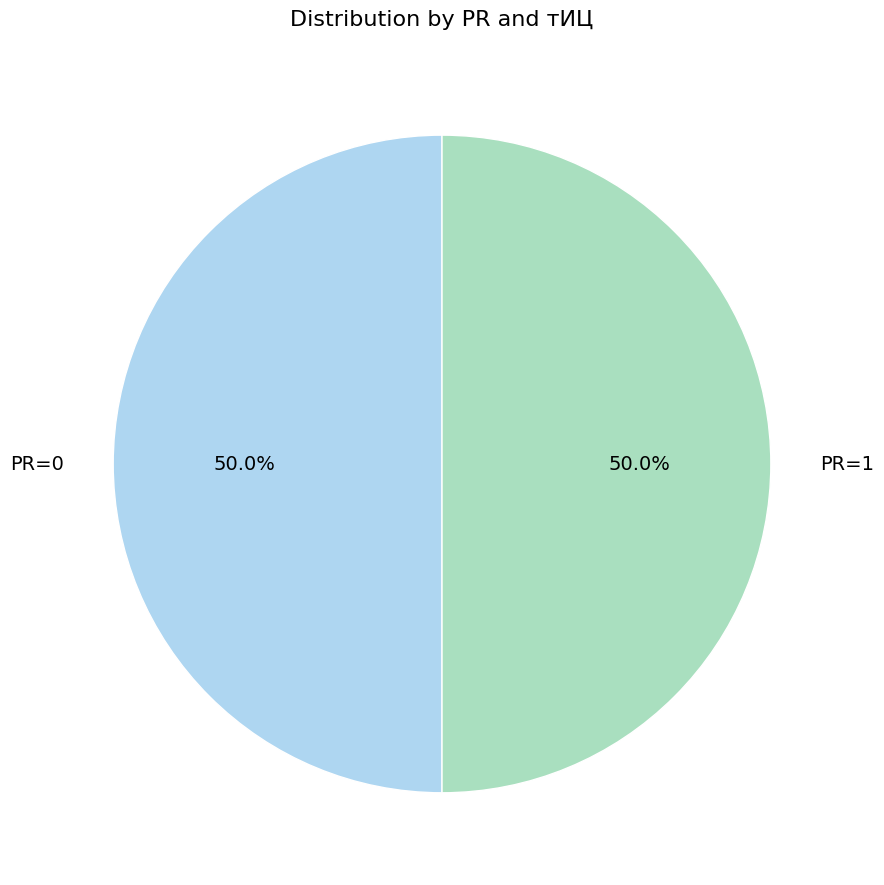

What is the ratio of the value at PR=0 to the value at PR=1?

1.0